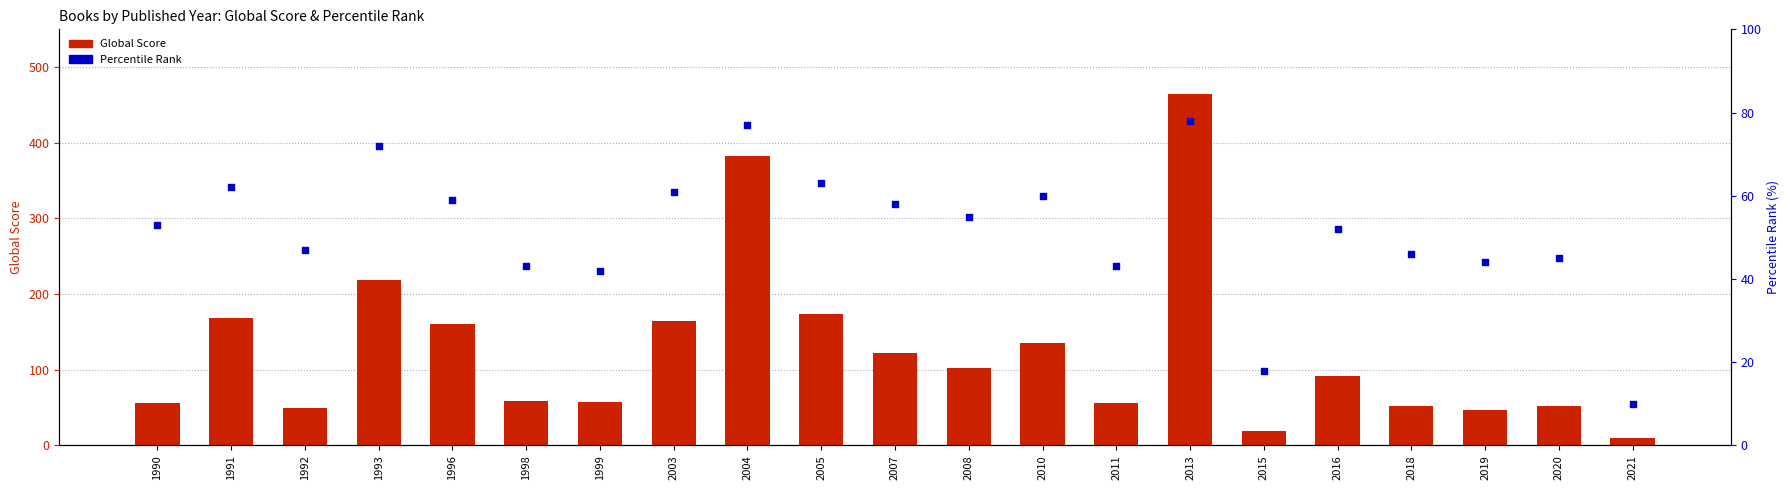

At how many categories does at least one series exceed 92?

10